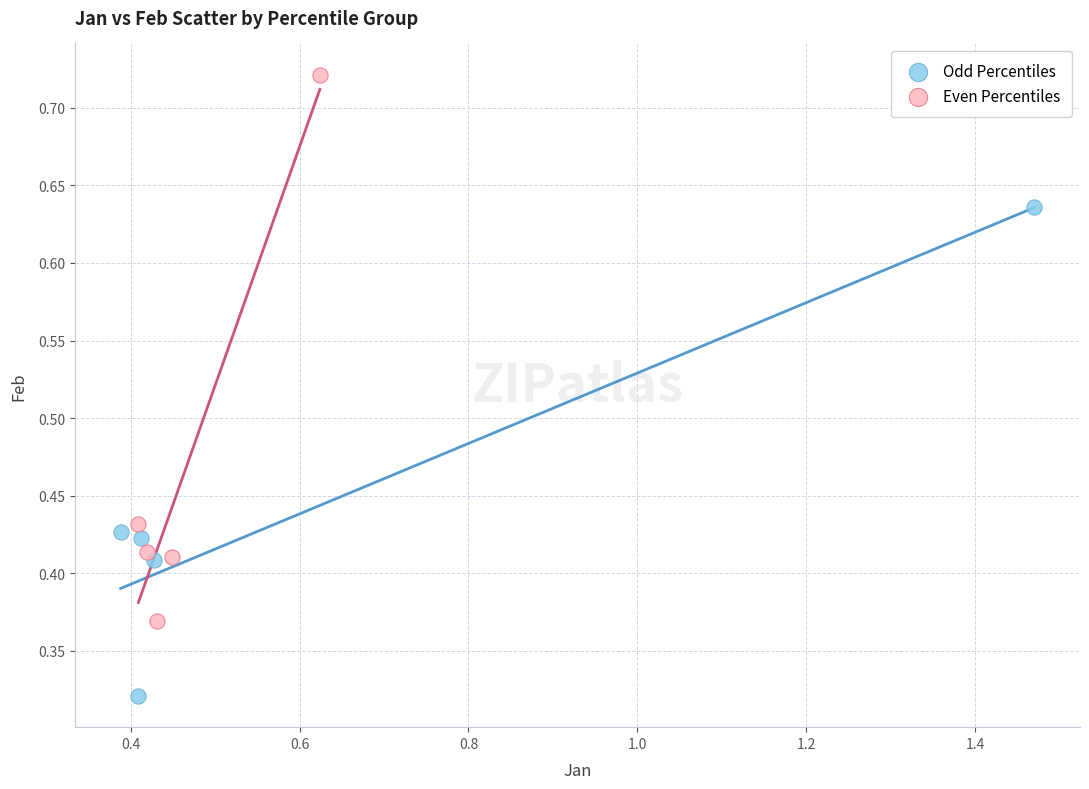

Which series reaches the minimum Y coordinate?

Odd Percentiles